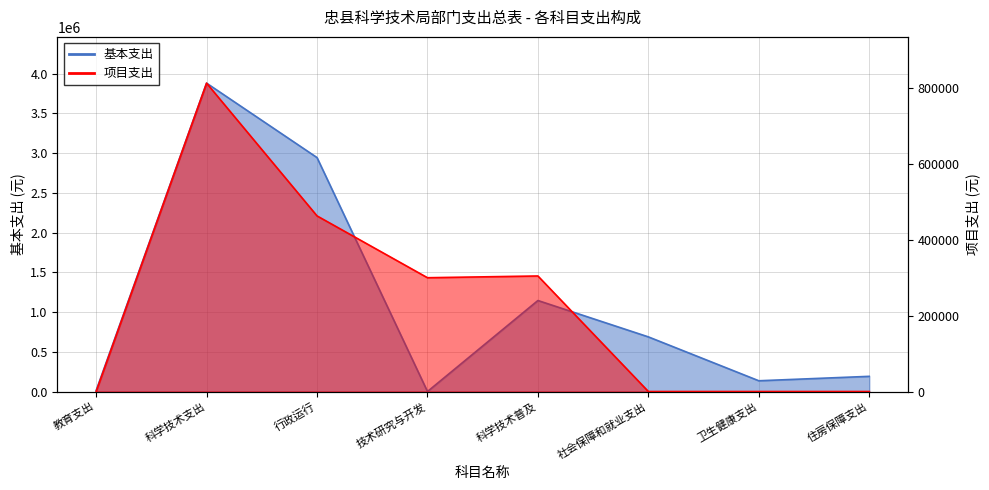

At which category does 基本支出 reach its first local peak?

科学技术支出